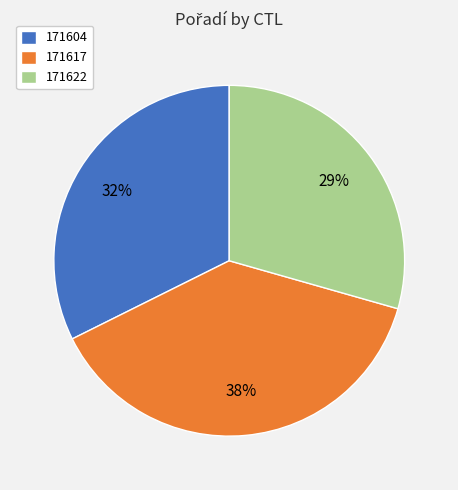

Which slice is the largest?

171617